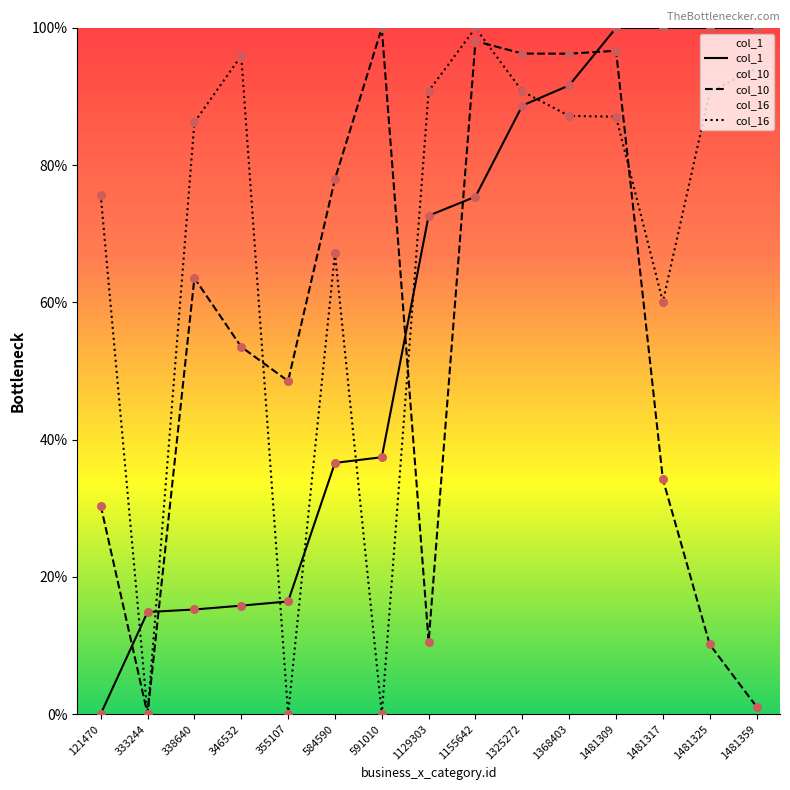

At which category is the sum across all series the highest?

1481309